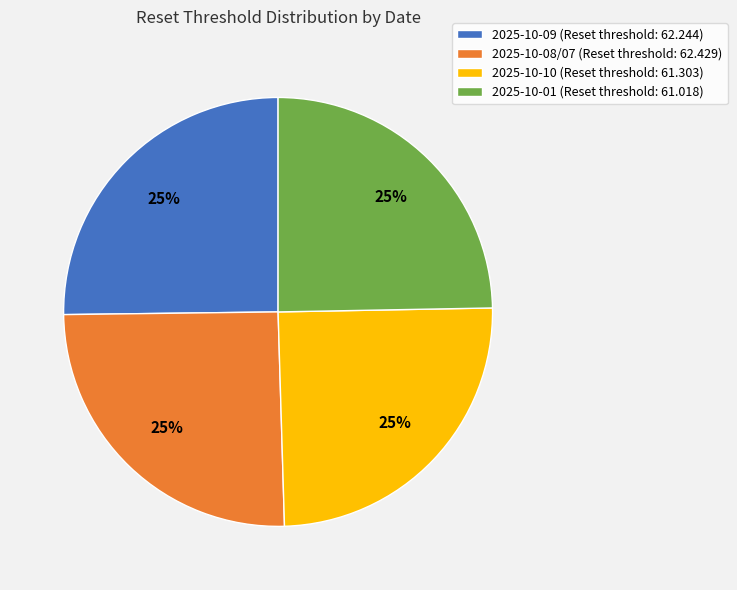

To the nearest percent, what portion does 2025-10-10 represent?

25%